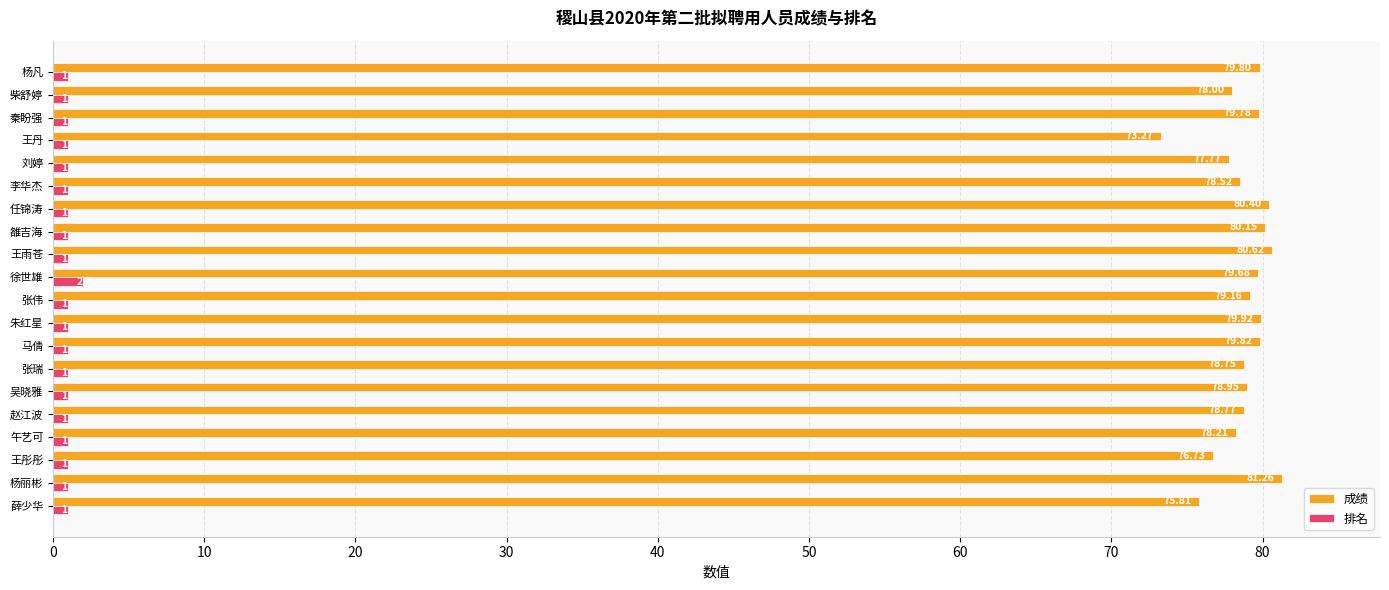

List the labels in order of 成绩 value, smallest first.

王丹, 薛少华, 王彤彤, 刘婷, 柴舒婷, 午艺可, 李华杰, 张瑞, 赵江波, 吴晓雅, 张伟, 徐世雄, 秦盼强, 杨凡, 马倩, 朱红星, 雒吉海, 任锦涛, 王雨苍, 杨丽彬